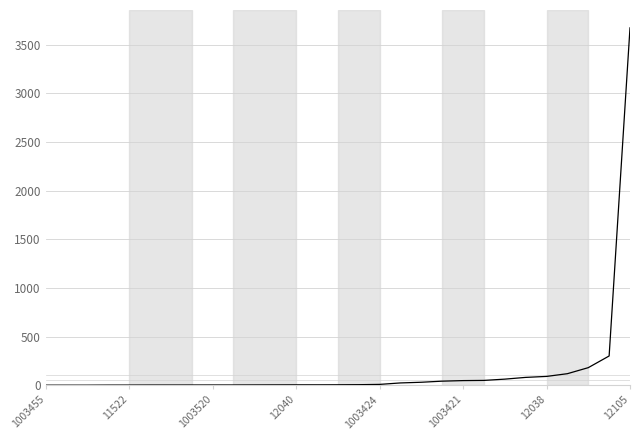

What is the maximum value shown in the chart?

3672.0